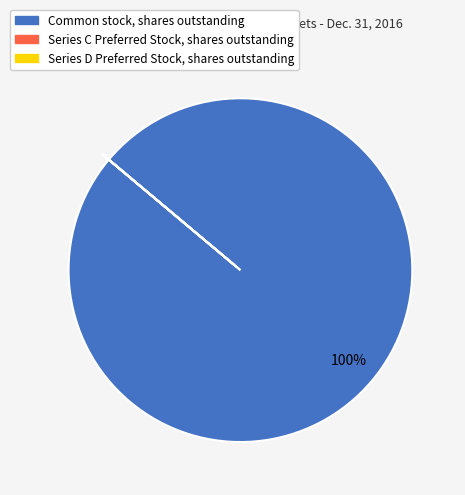

To the nearest percent, what is the average slice percentage?

33%